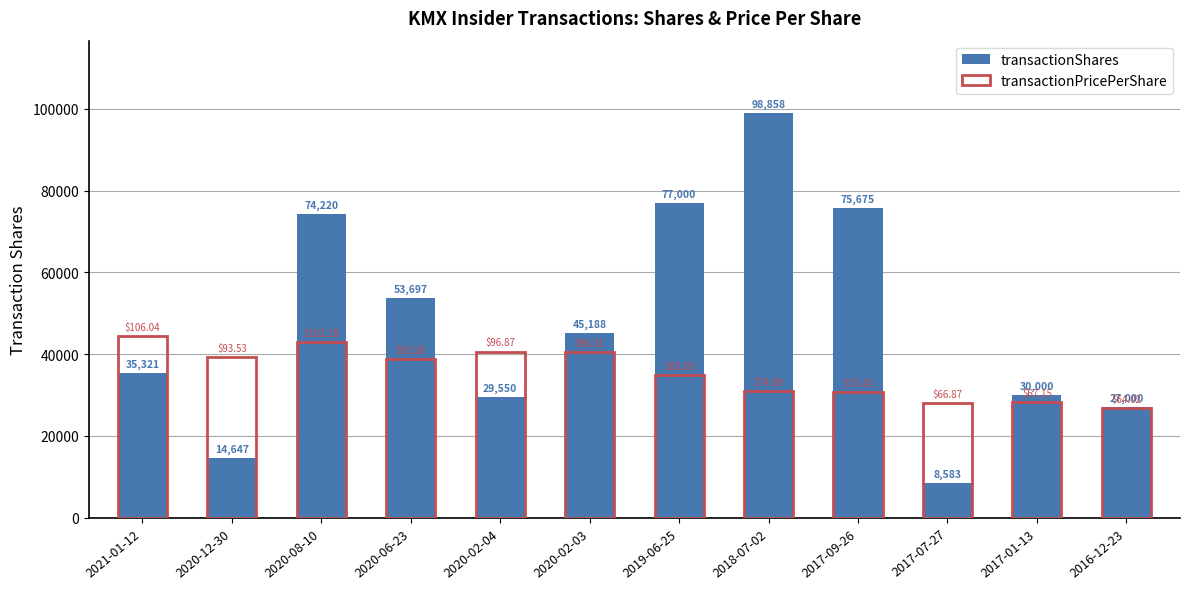

What is the maximum value for transactionShares?

98858.0